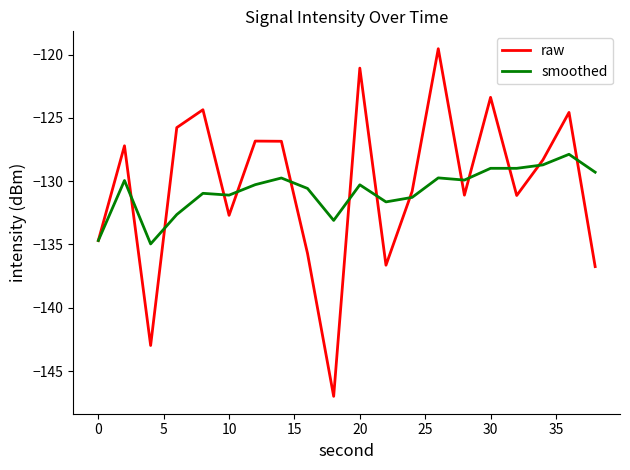

What is the lowest value of the raw series?

-147.0